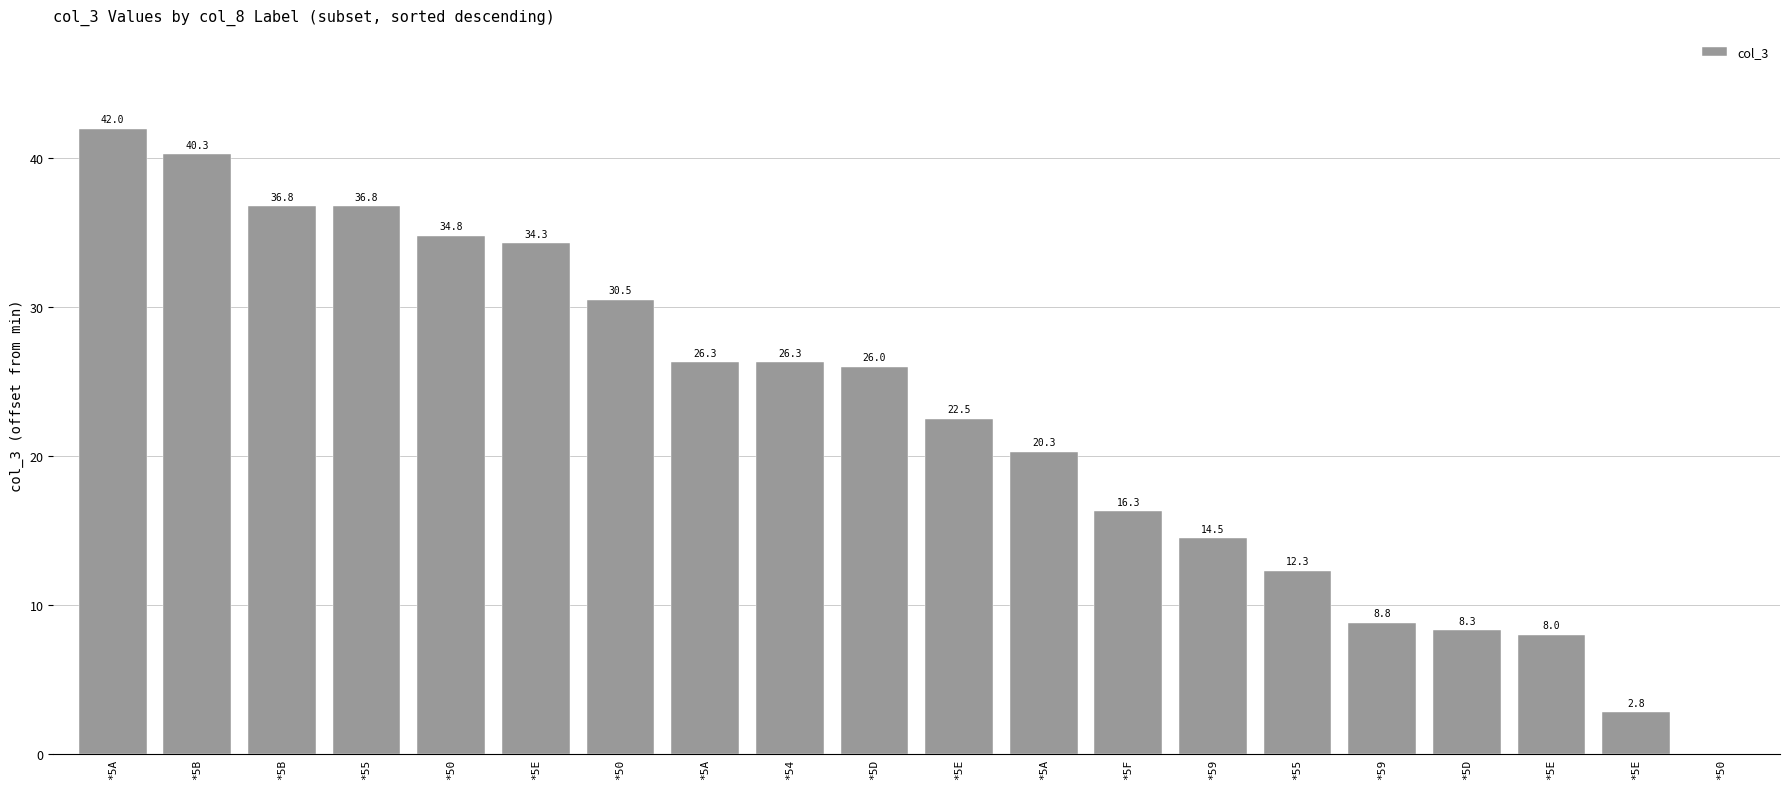

Are the bars grouped side by side (vs. stacked)?

No